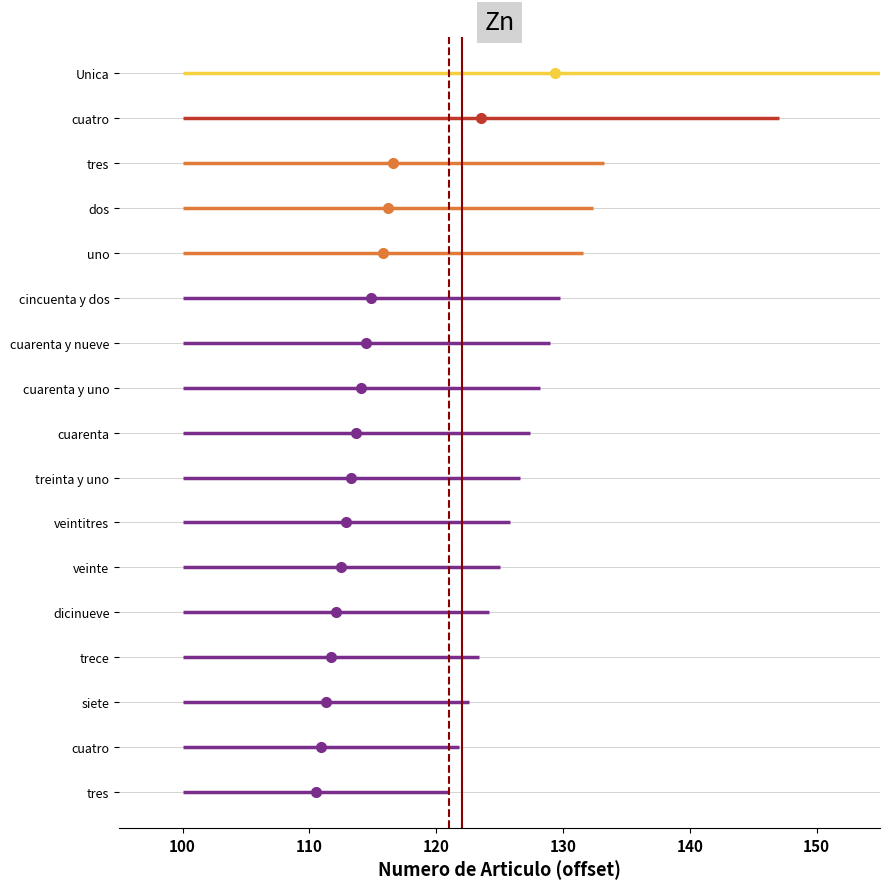

Is the value of Ref solid at 100 greater than the value of Ref dashed at 100?

No